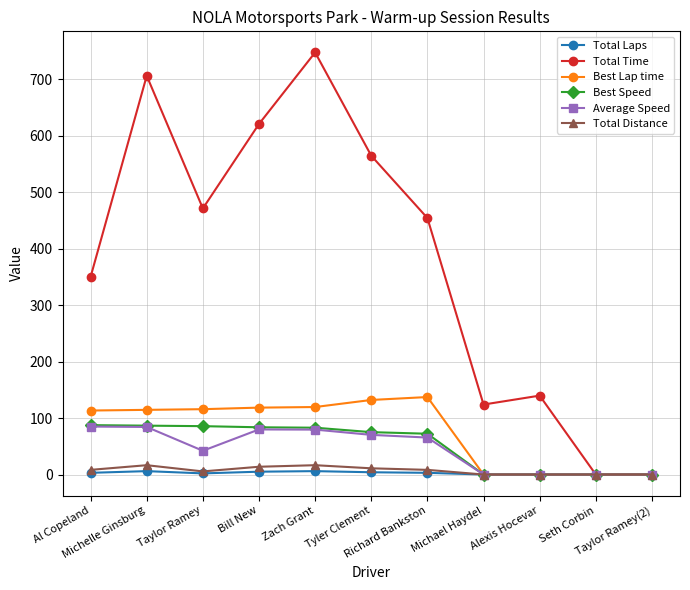

Is this an area chart (filled region under the line)?

No